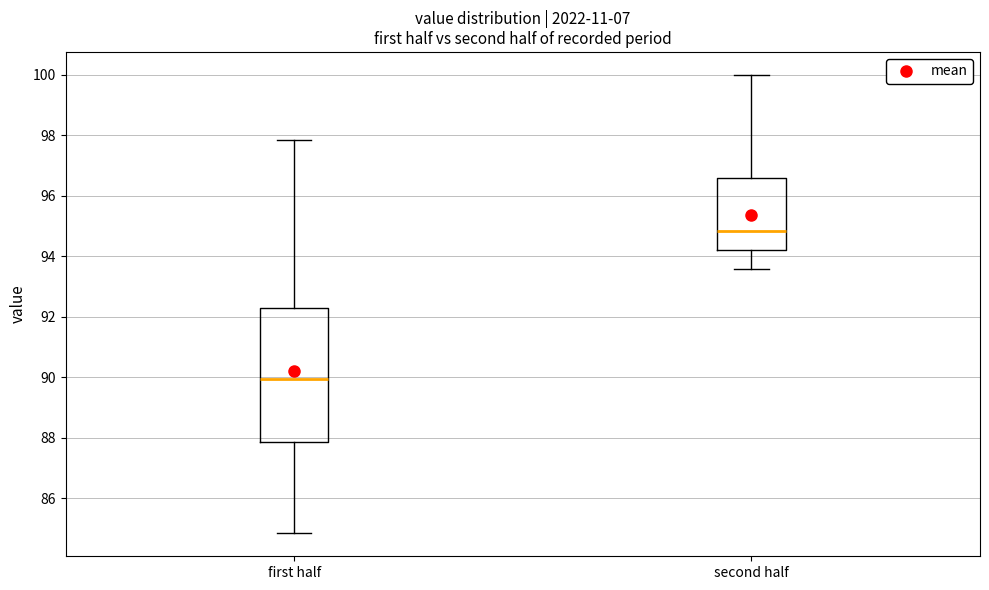

Reading left to right, transcribe this box plot: for each box, give where its median line is, the range the box spans, and where its two whiskers end, as read against the y-axis. The values are not printed on the chart, so give them approximately, as read against the axis.

first half: median 90.0, box 87.8 to 92.2, whiskers 84.8 to 97.8
second half: median 94.8, box 94.2 to 96.6, whiskers 93.6 to 100.0